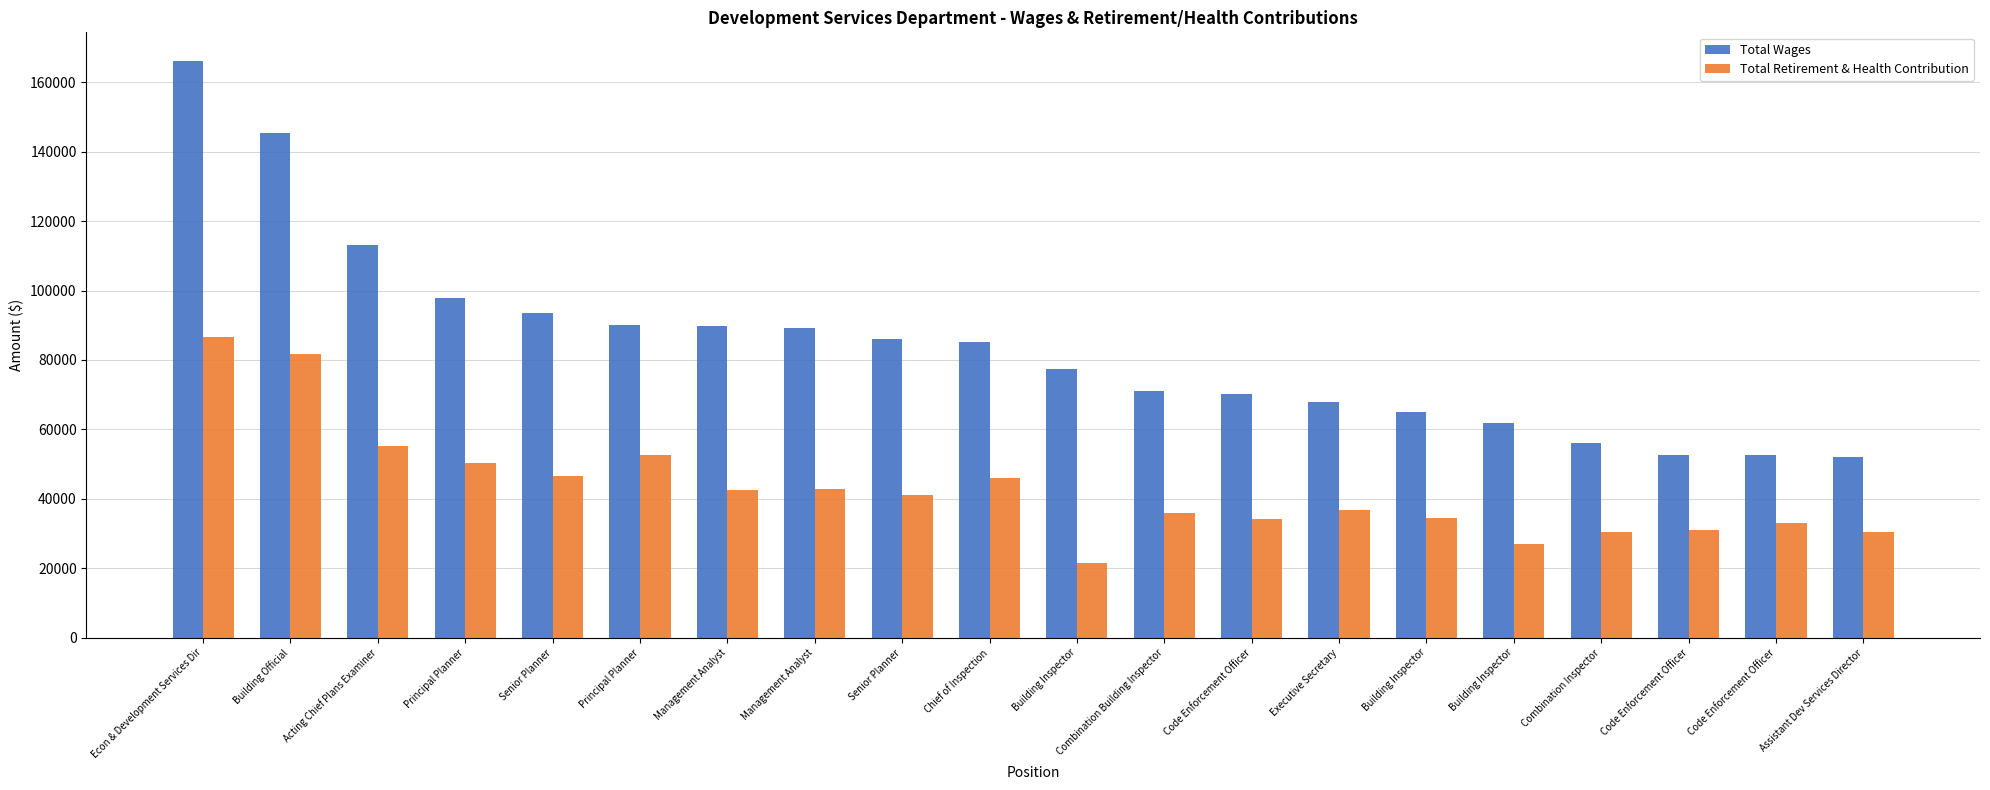

How many groups of bars are there?

20